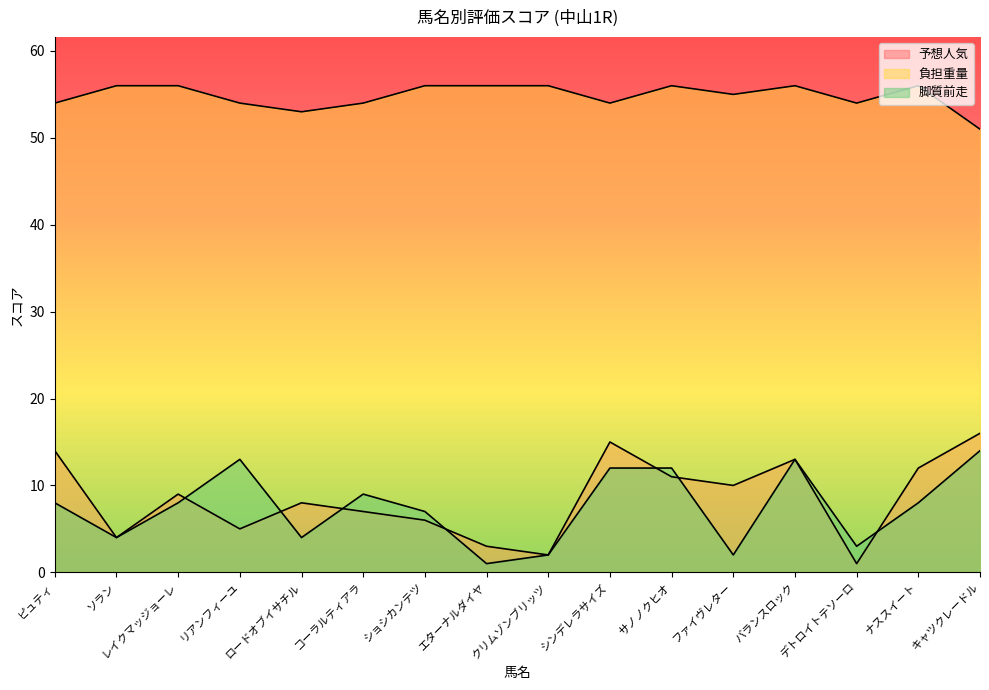

Reading right to left, what are all the values shown in this chart?

予想人気: キャツクレードル=16	ナススイート=12	デトロイトテソーロ=1	バランスロック=13	ファイヴレター=10	サノノクヒオ=11	シンデレラサイズ=15	クリムゾンブリッツ=2	エターナルダイヤ=3	ショシカンテツ=6	コーラルティアラ=7	ロードオブイサチル=8	リアンフィーユ=5	レイクマッジョーレ=9	ソラン=4	ピュティ=14
負担重量: キャツクレードル=51	ナススイート=56	デトロイトテソーロ=54	バランスロック=56	ファイヴレター=55	サノノクヒオ=56	シンデレラサイズ=54	クリムゾンブリッツ=56	エターナルダイヤ=56	ショシカンテツ=56	コーラルティアラ=54	ロードオブイサチル=53	リアンフィーユ=54	レイクマッジョーレ=56	ソラン=56	ピュティ=54
脚質前走: キャツクレードル=14	ナススイート=8	デトロイトテソーロ=3	バランスロック=13	ファイヴレター=2	サノノクヒオ=12	シンデレラサイズ=12	クリムゾンブリッツ=2	エターナルダイヤ=1	ショシカンテツ=7	コーラルティアラ=9	ロードオブイサチル=4	リアンフィーユ=13	レイクマッジョーレ=8	ソラン=4	ピュティ=8